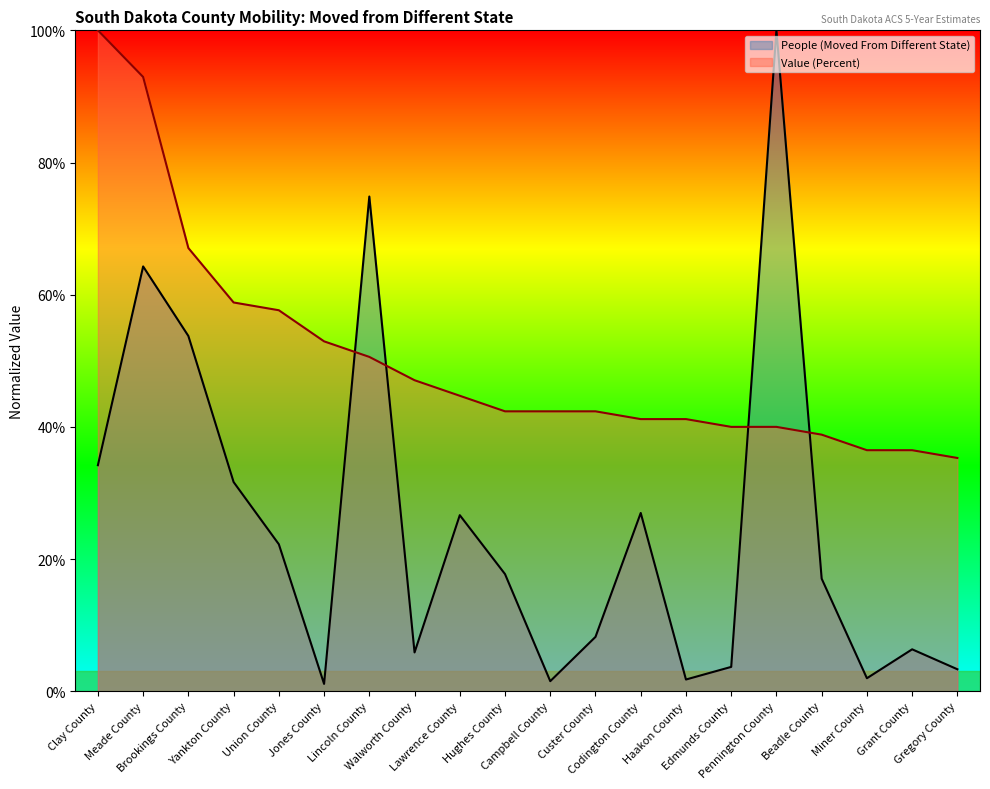

What is the minimum value for Value (Percent)?

35.3